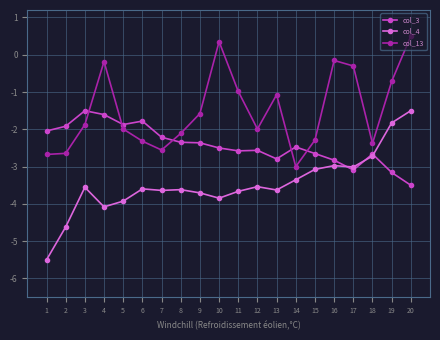

Rank the series at 20 from lowest to highest value.

col_3, col_4, col_13